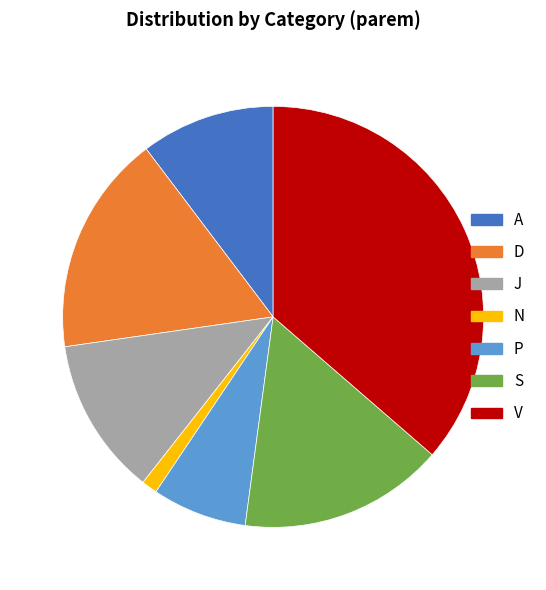

Does any single category account for the majority?

No